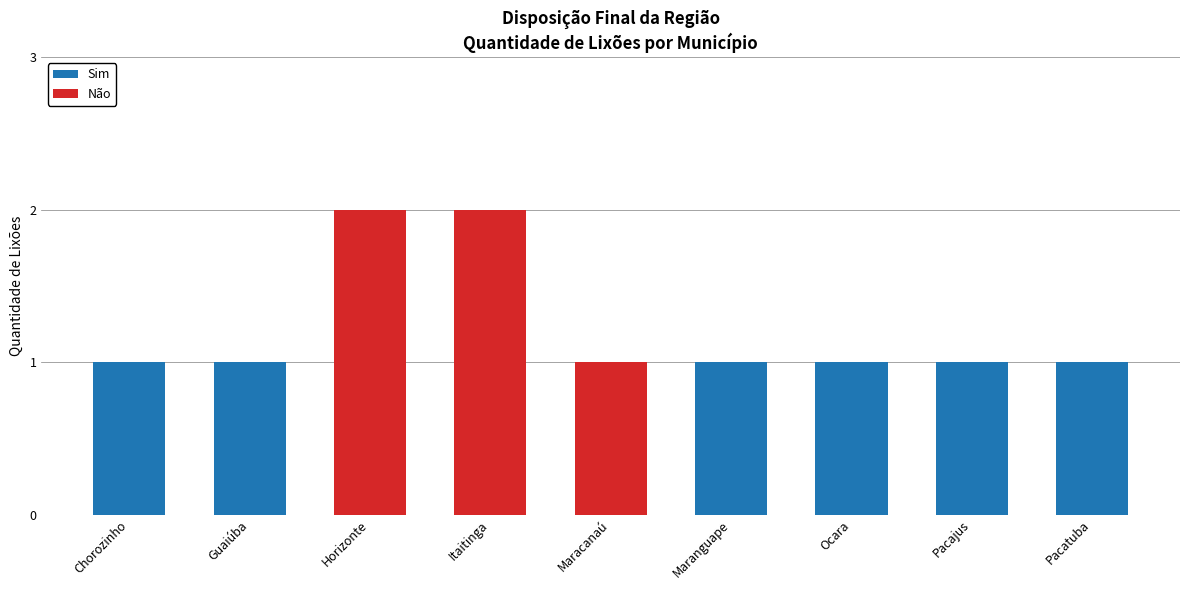

True or false: Sim has a value of 1 at Guaiúba.

True